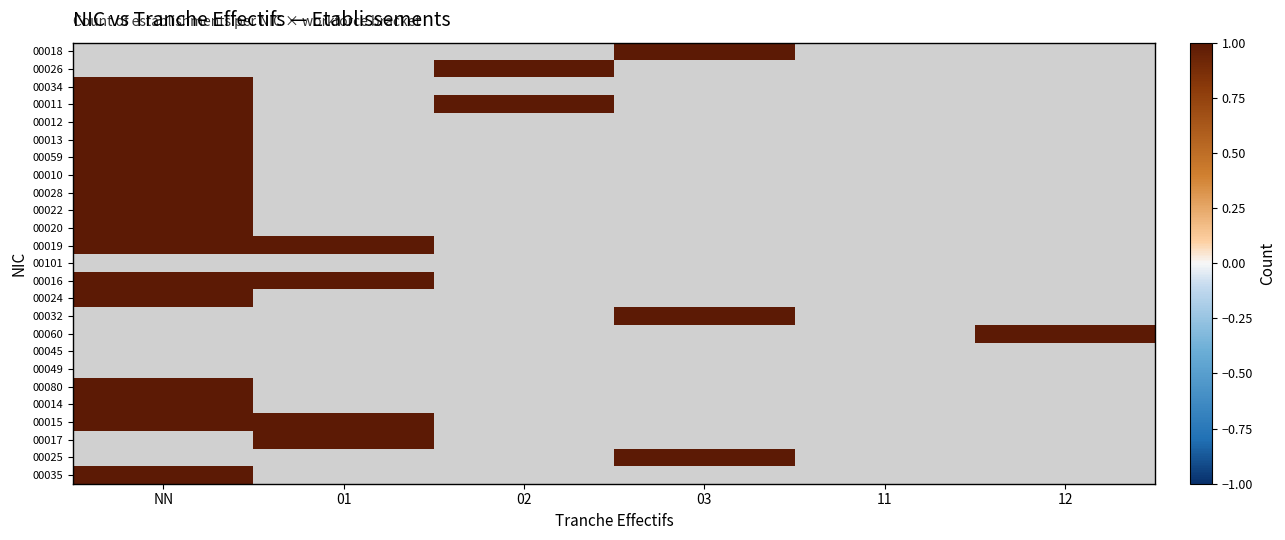

What is the total value across all series at 12?

1